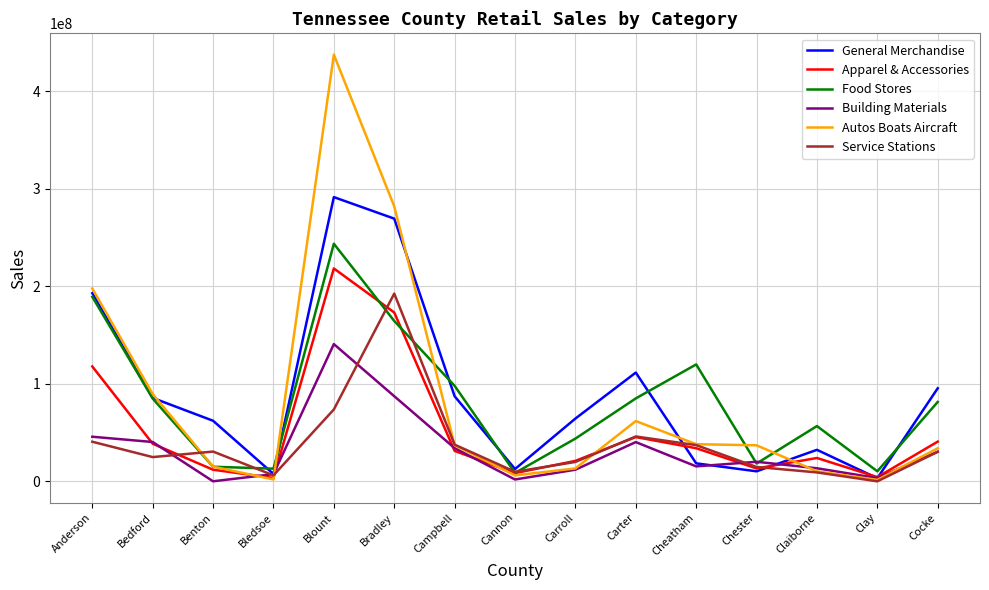

True or false: Autos Boats Aircraft has a value of 36948774 at Chester.

True